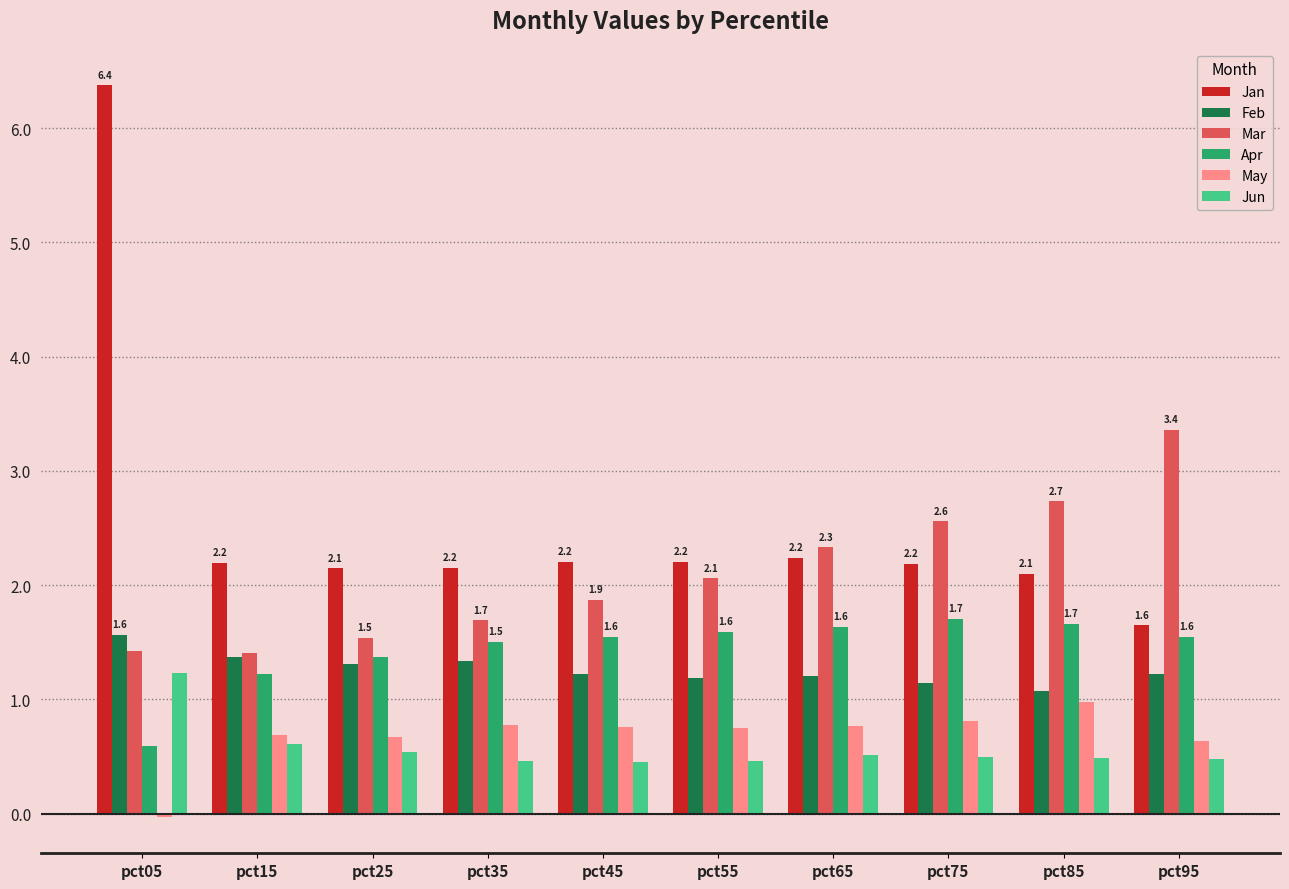

What is the difference between the maximum and minimum values in the Apr series?

1.1